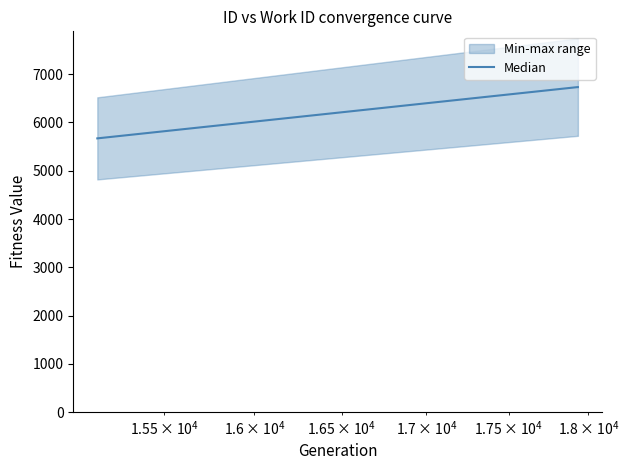

What is the difference between the maximum and minimum values?

1062